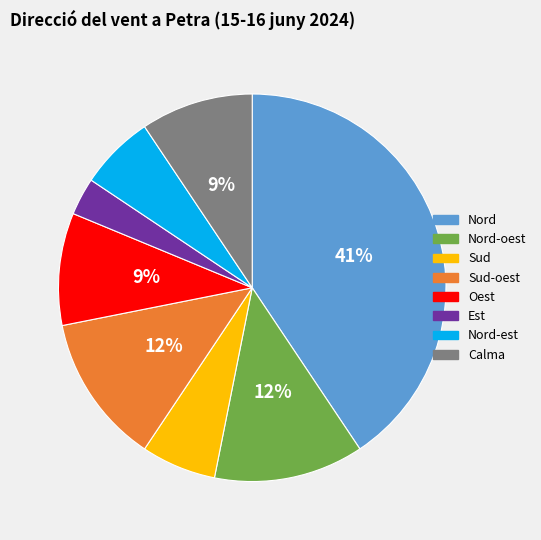

How many slices are in this pie chart?

8